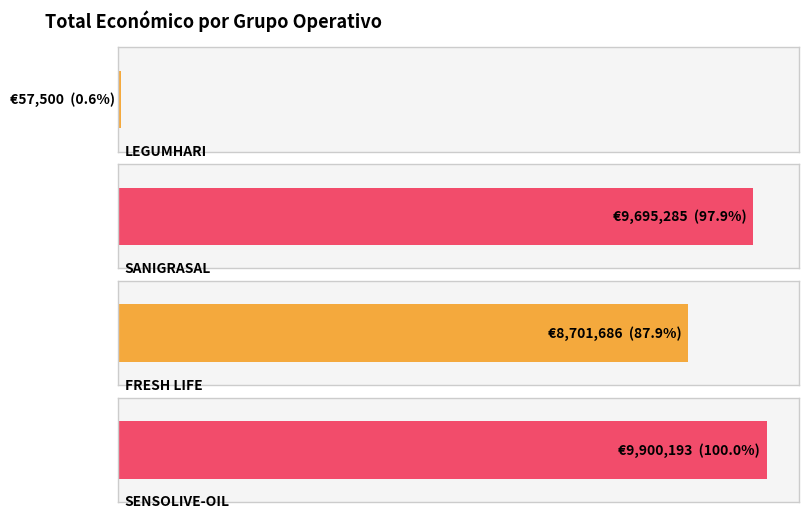

How many series are shown in this chart?

1